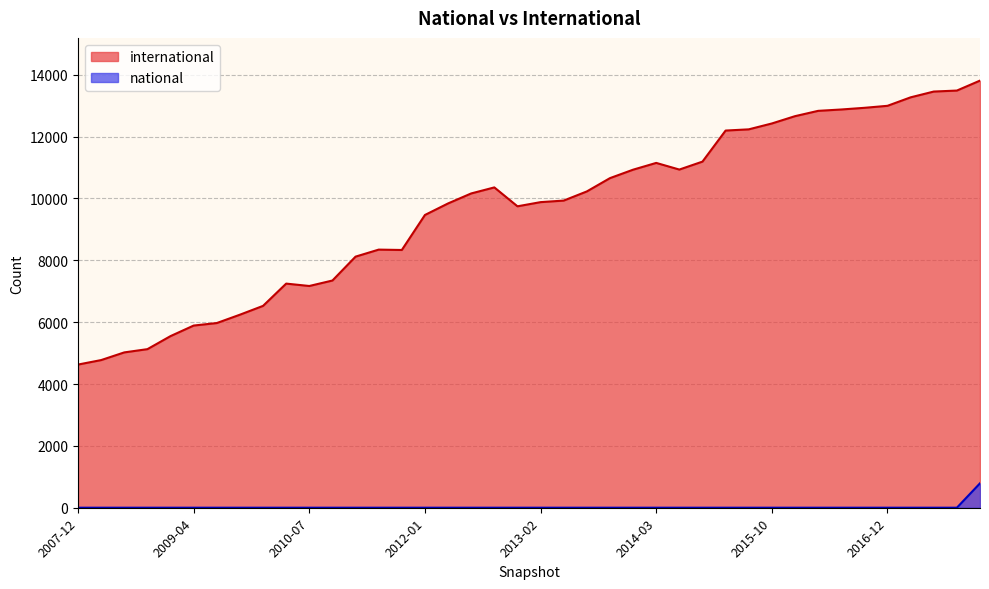

The value of international at 2016-10-07 is 4001. True or false?

False